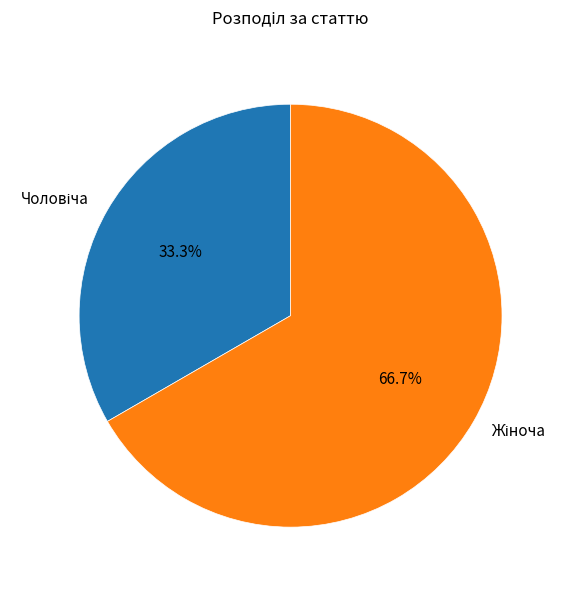

Is there any slice that represents more than half of the pie?

Yes